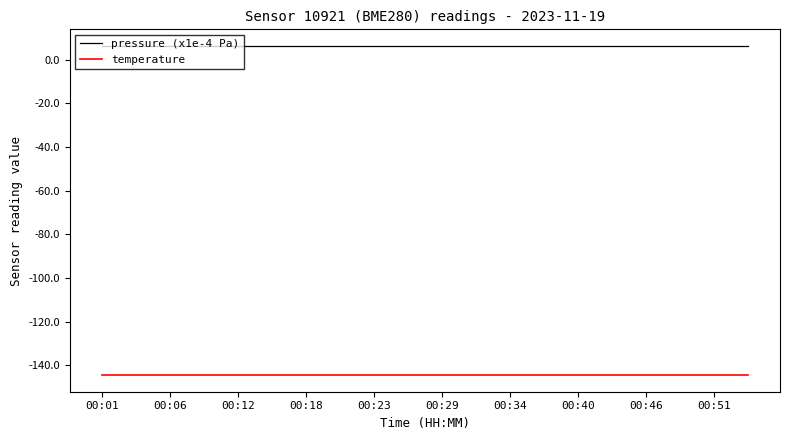

What is the smallest value displayed?

-144.6